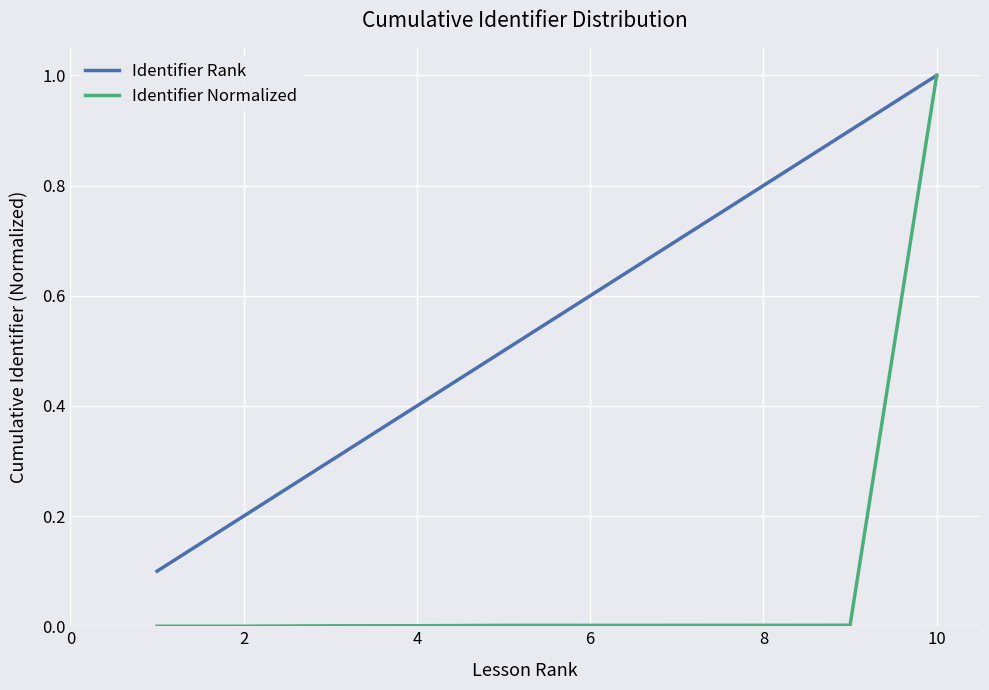

What are all the series names shown in the legend?

Identifier Rank, Identifier Normalized